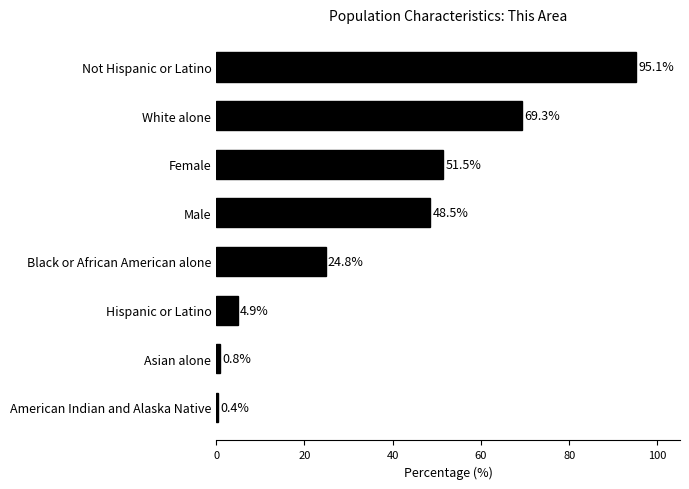

How many bars are there in total?

8